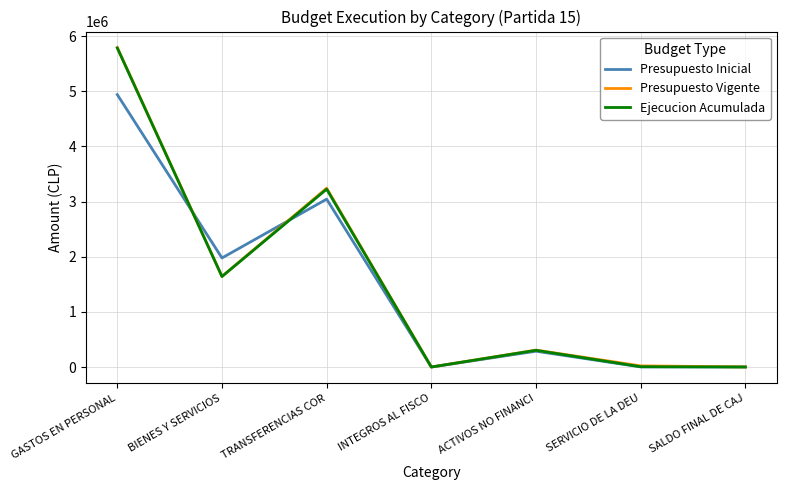

Is the value of Ejecucion Acumulada at SERVICIO DE LA DEU greater than the value of Presupuesto Inicial at ACTIVOS NO FINANCI?

No